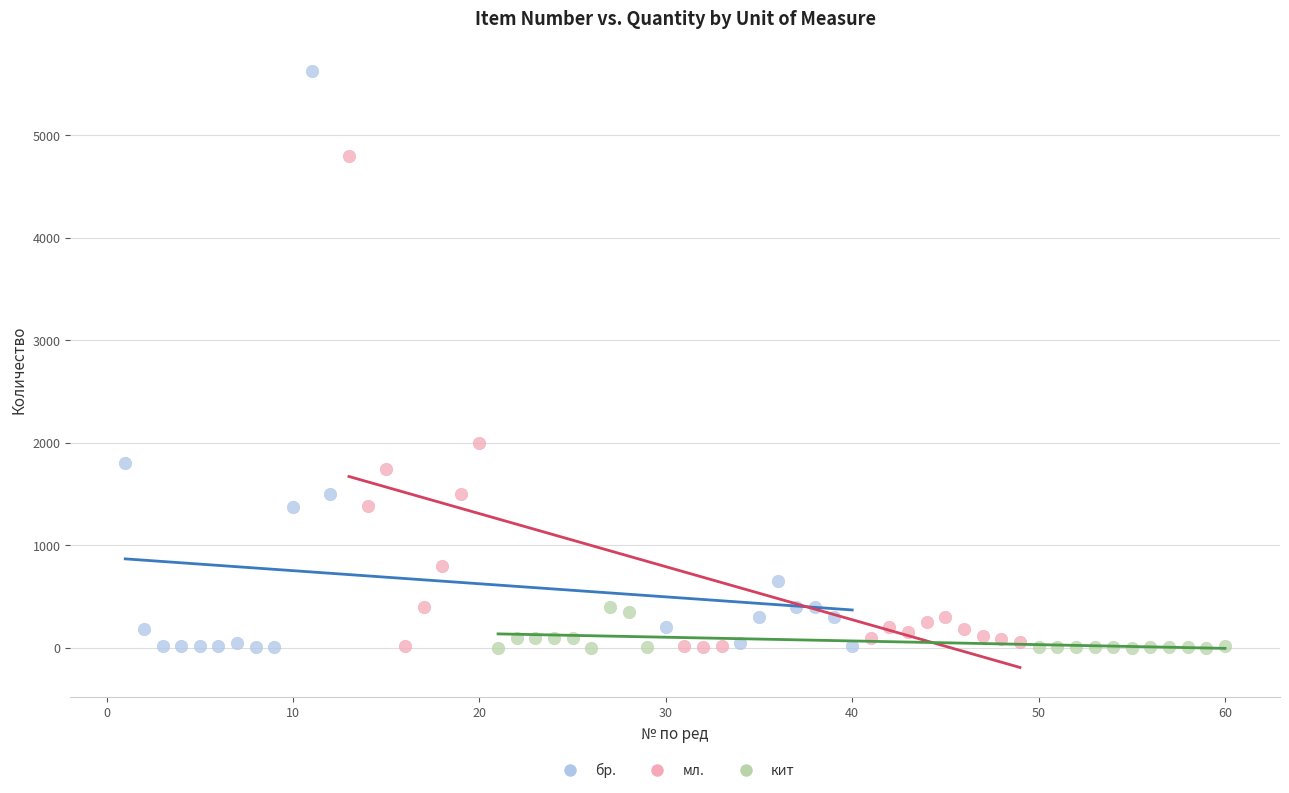

Which series has the largest Y range (max minus min)?

бр.